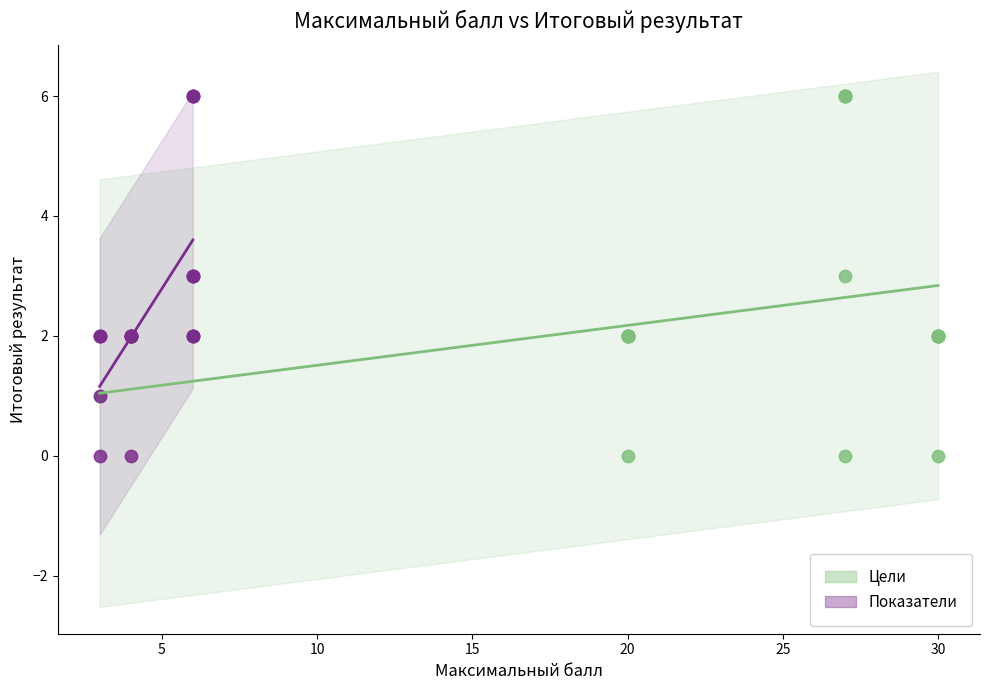

What are all the series names shown in the legend?

Цели, Показатели